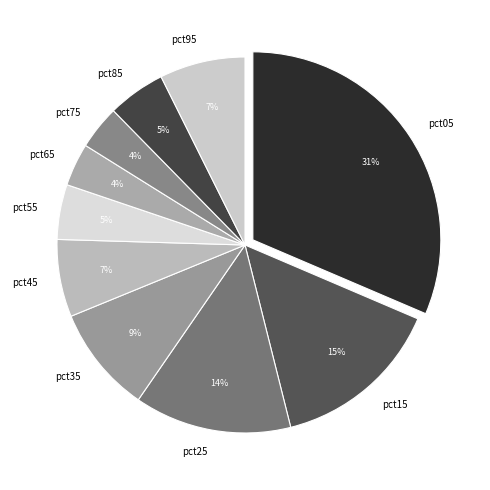

Is pct85 the majority of the pie?

No